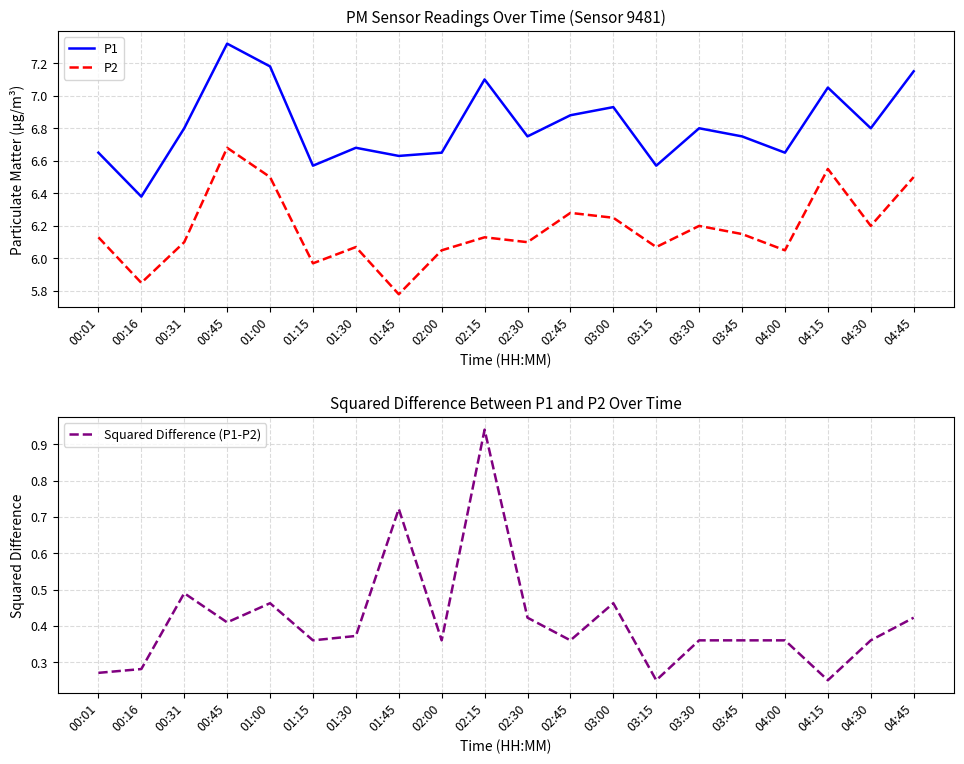

True or false: P2 and P1 intersect in this chart.

False